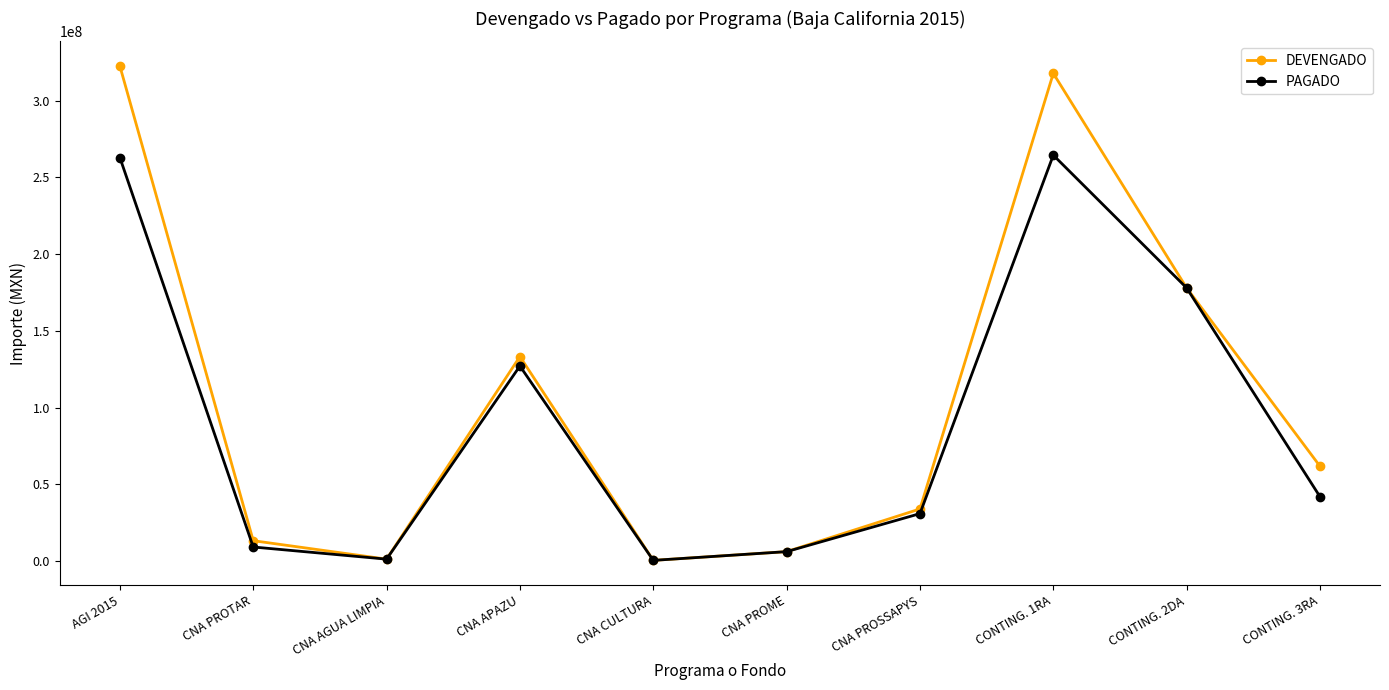

What are all the series names shown in the legend?

DEVENGADO, PAGADO